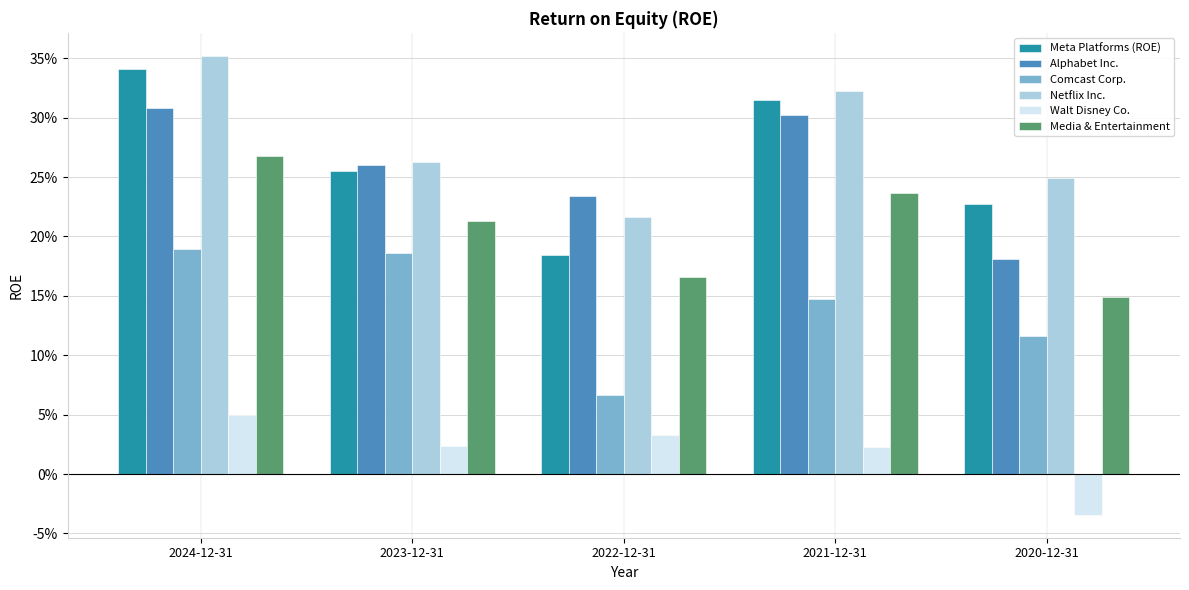

Which series has the largest total across all categories?

Netflix Inc.